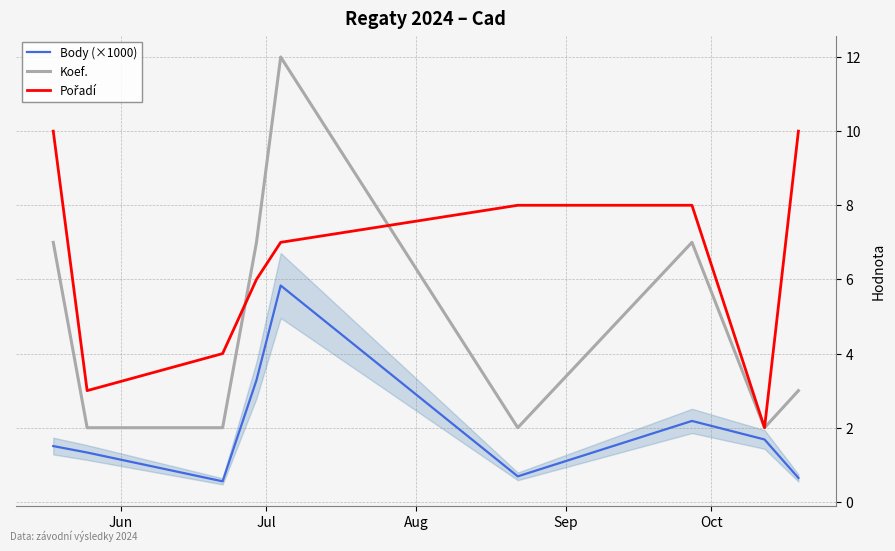

What is the maximum value for Body (×1000)?

5.8